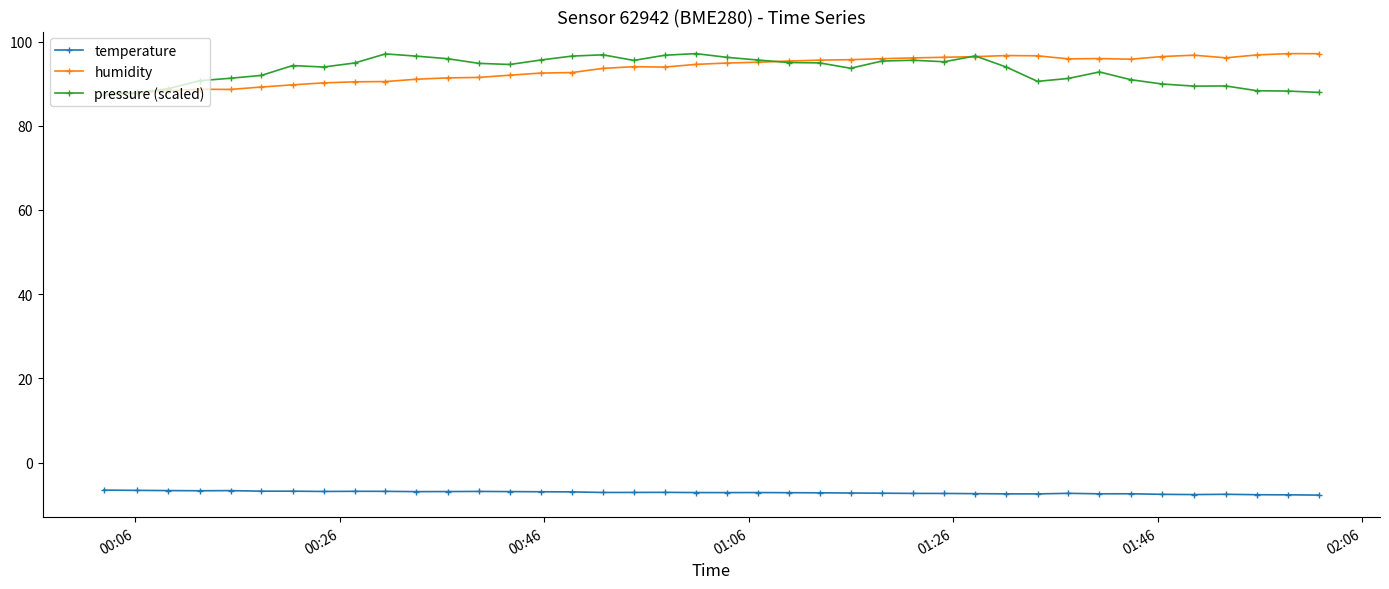

True or false: pressure (scaled) has more than 0 interior local peaks.

True